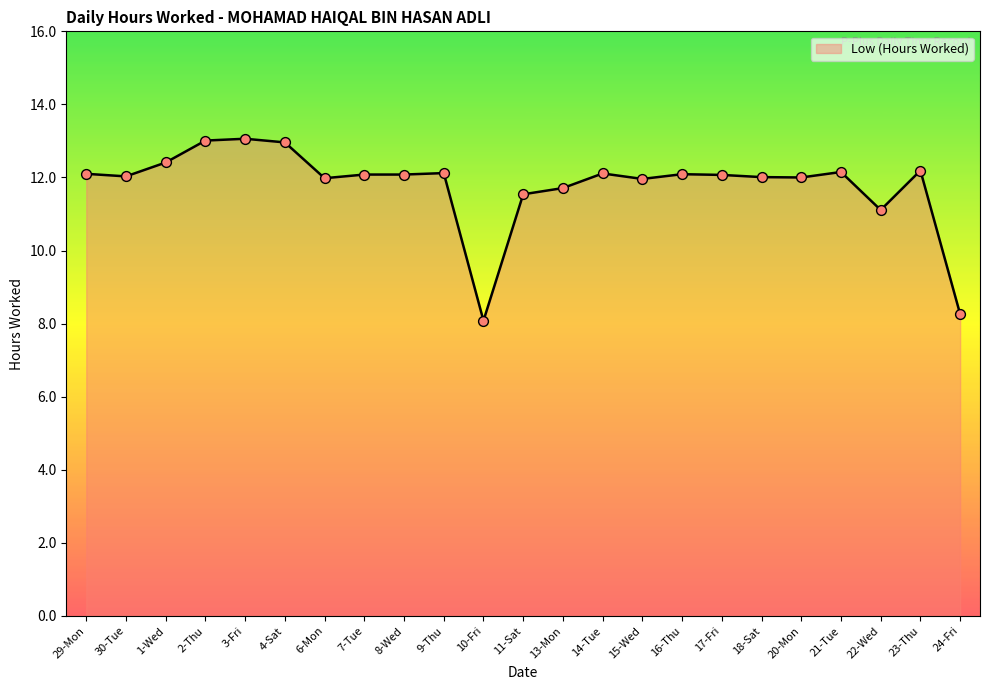

Between 16-Thu and 11-Sat, which is larger?

16-Thu